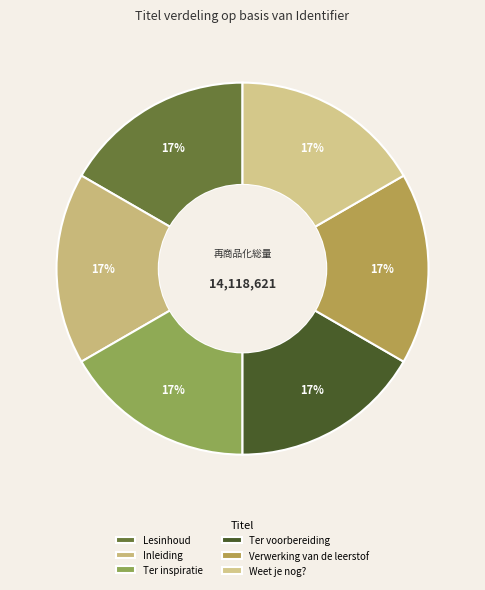

How many slices are in this pie chart?

6